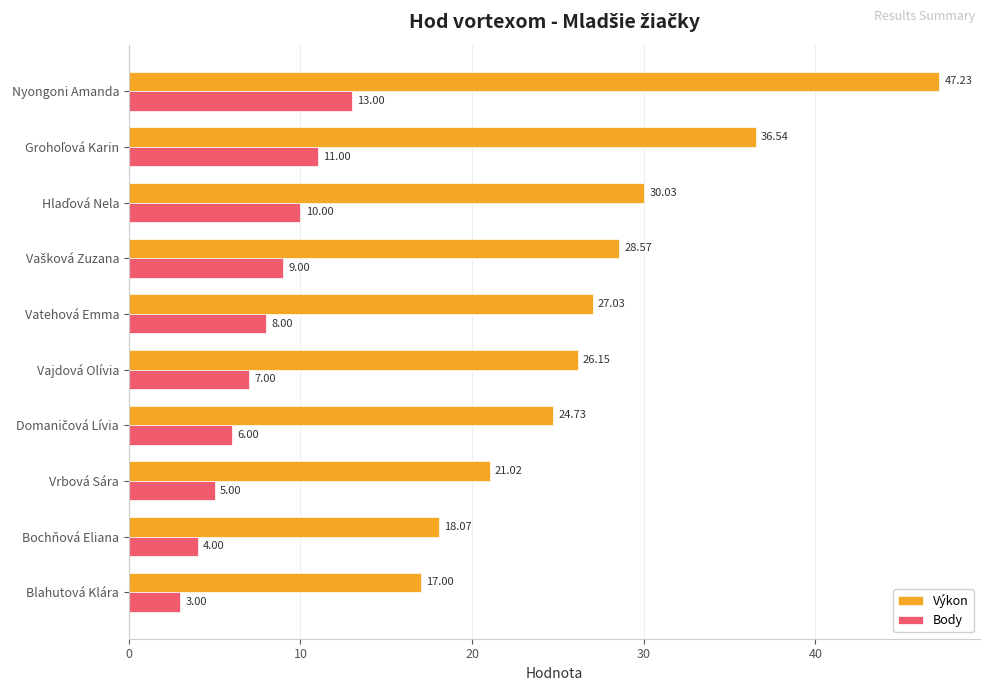

What is the difference between the second highest and second lowest values in the Body series?

7.0